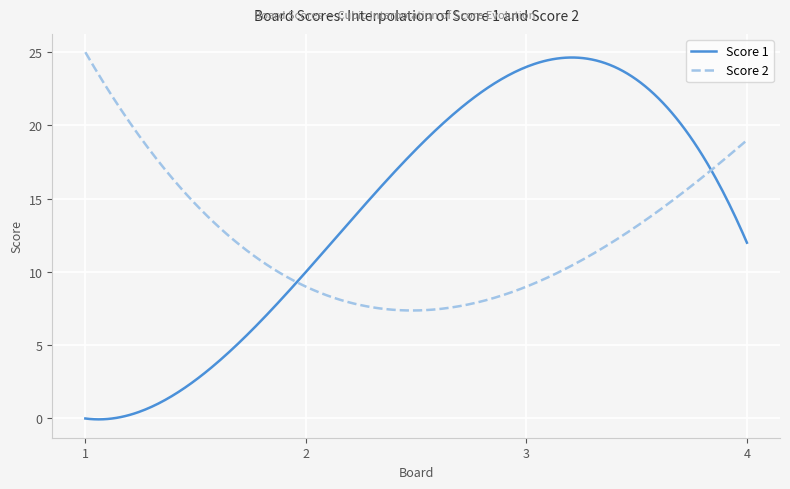

How many categories are shown in the chart?

300